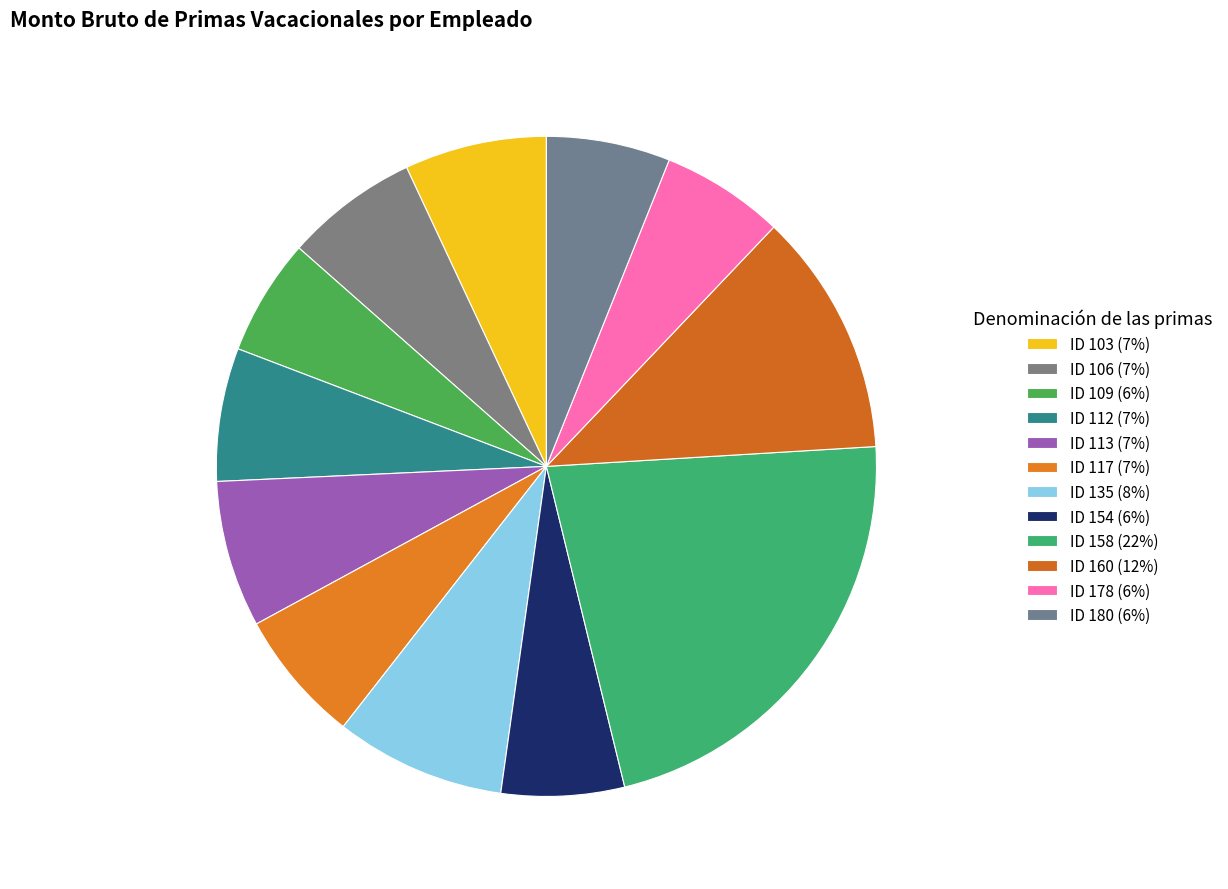

Do ID 158 and ID 103 together represent more than half of the pie?

No